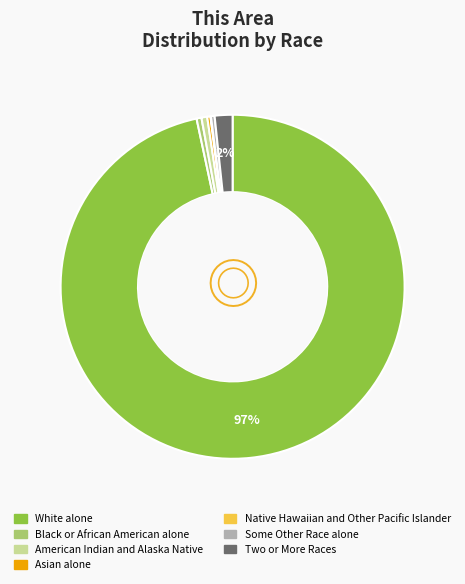

Is it true that American Indian and Alaska Native is 11% of the pie?

False